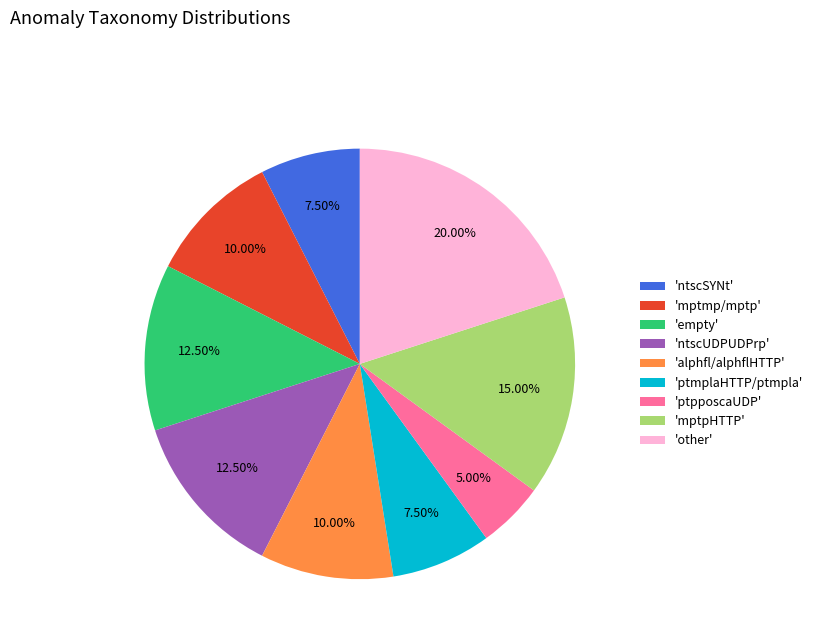

What is the smallest slice in the pie chart?

'ptpposcaUDP'